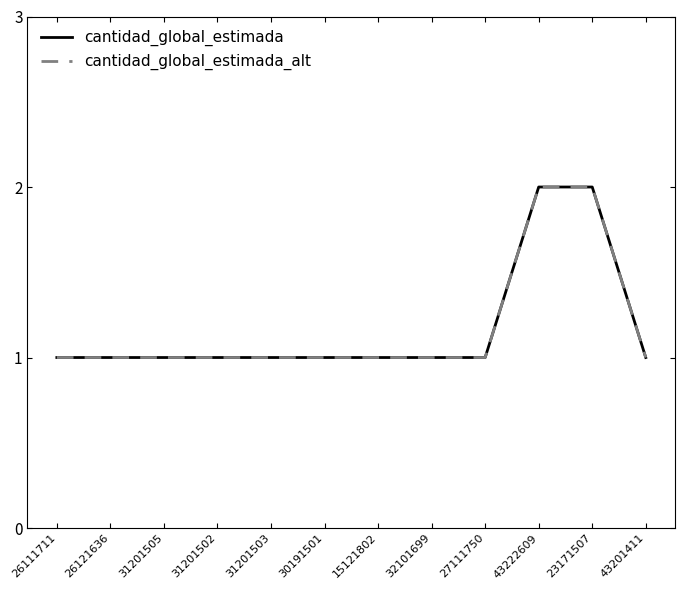

Does the chart have visible grid lines?

No